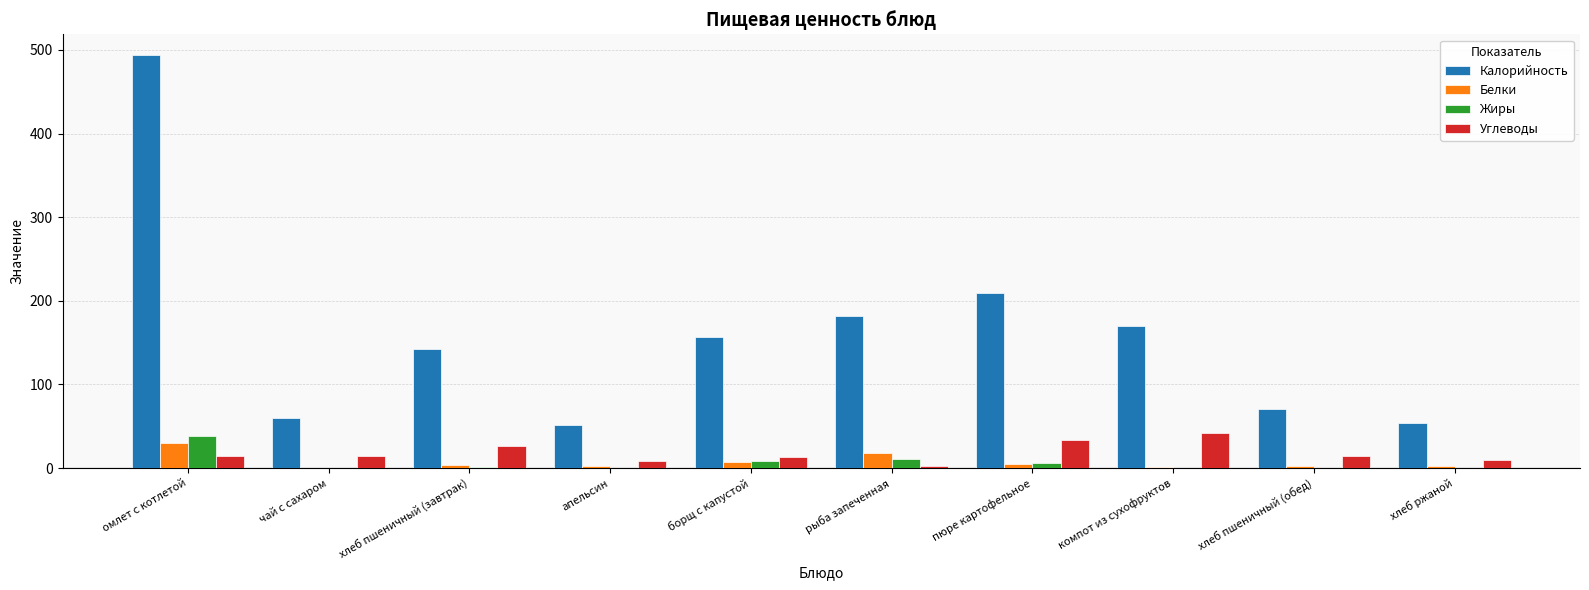

How many bars are there in total?

40